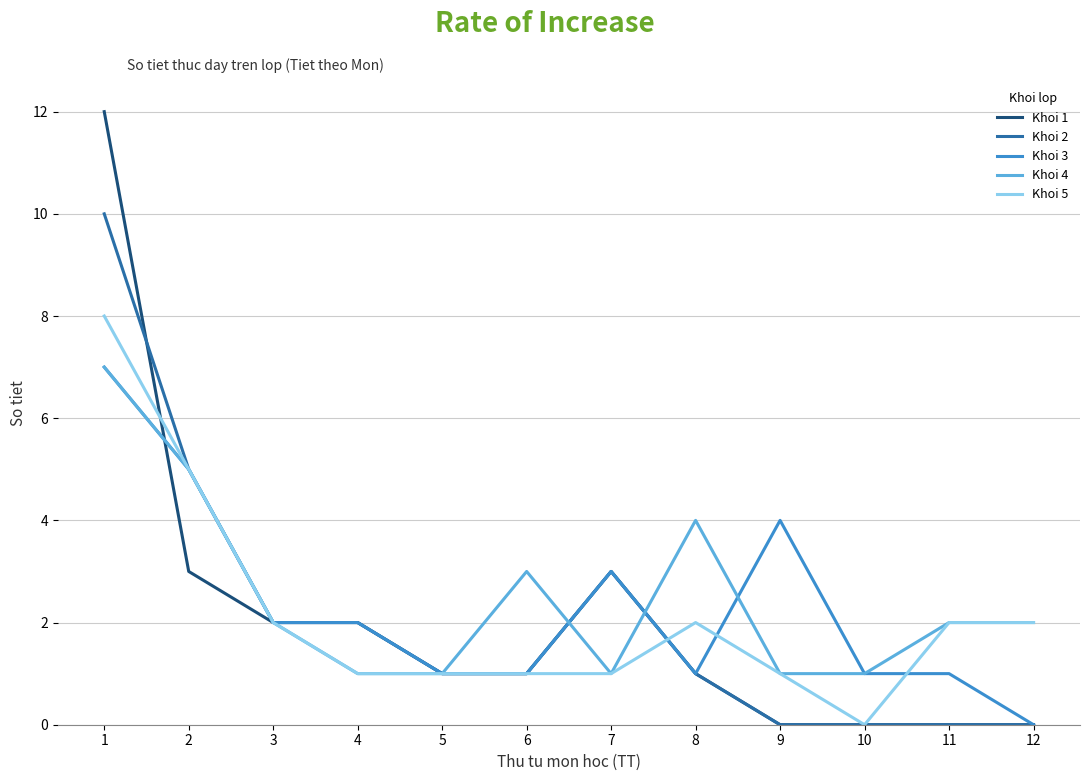

Which series has the largest range (max minus min)?

Khoi 1